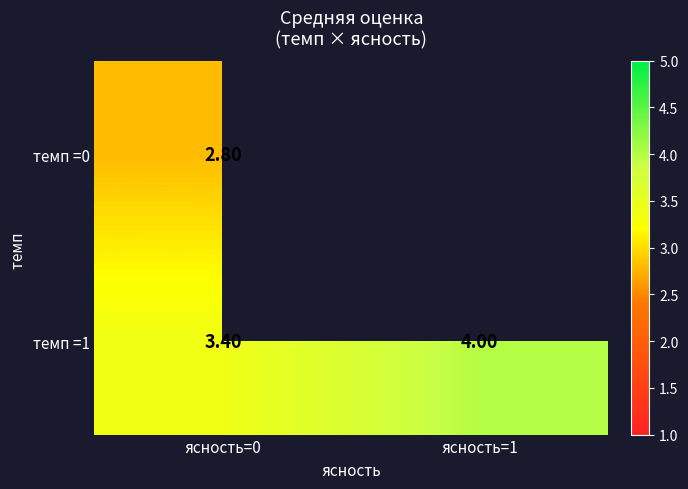

How many data points does each series have?

2